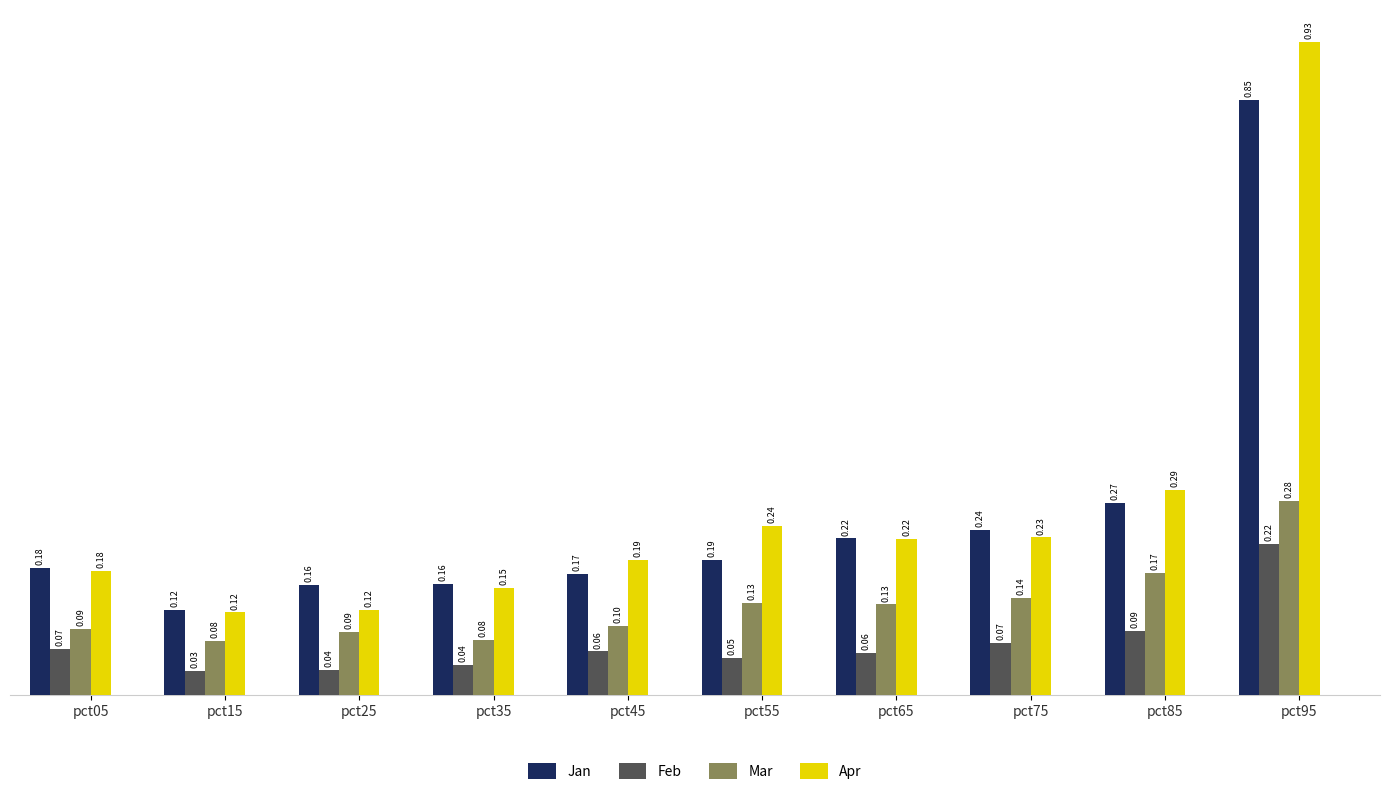

The value of Mar at pct85 is 0.1. True or false?

False